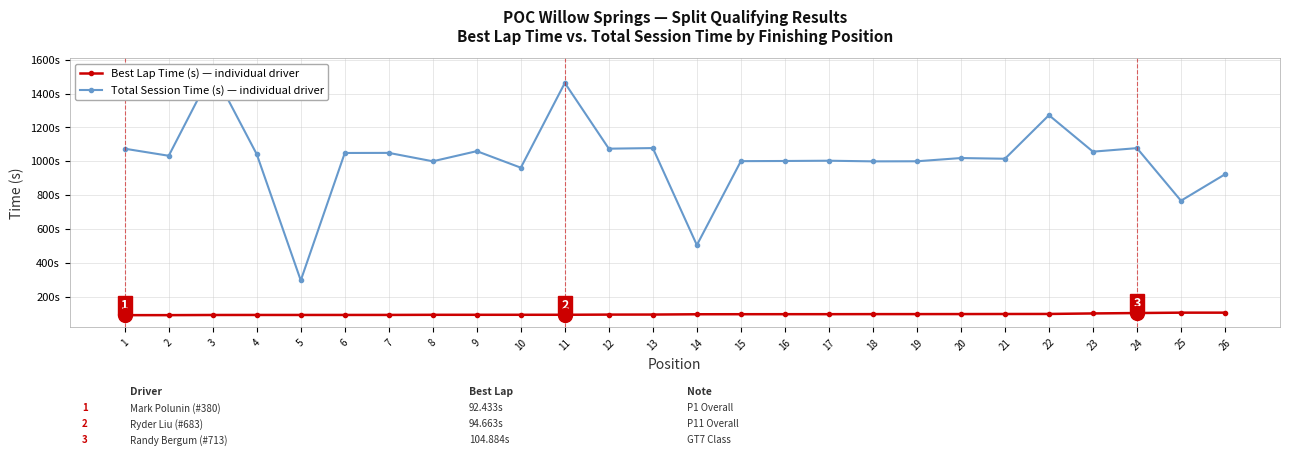

How many categories are shown in the chart?

26